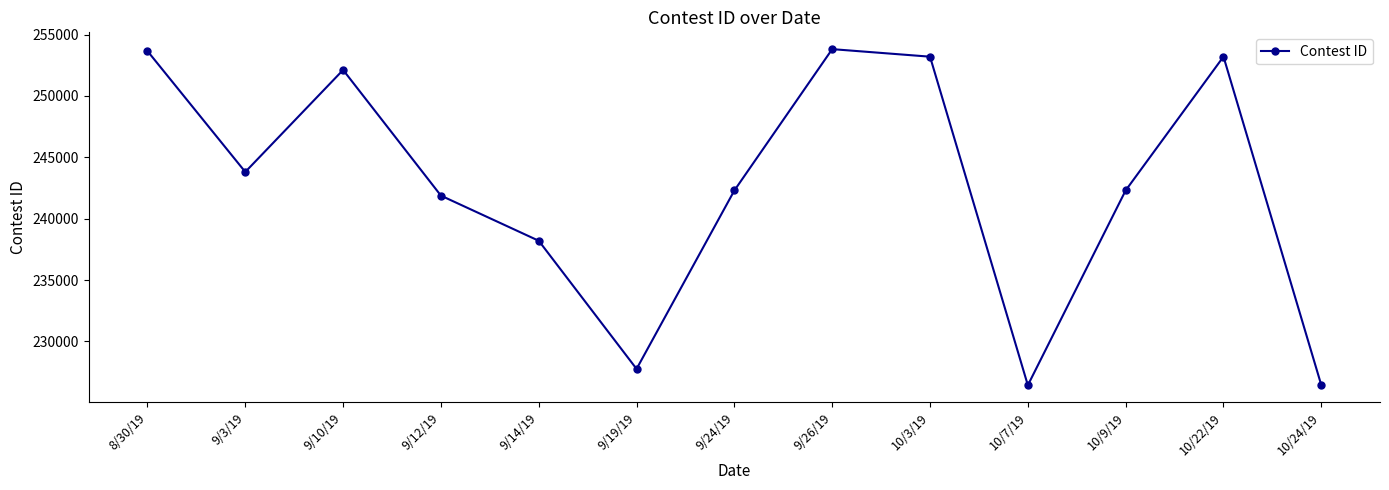

What is the maximum value shown in the chart?

253818